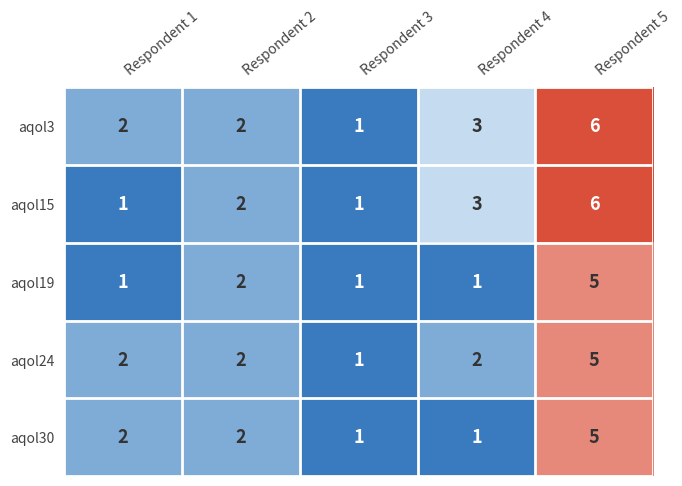

Between Respondent 1 and Respondent 4, which series saw the biggest shift?

aqol15